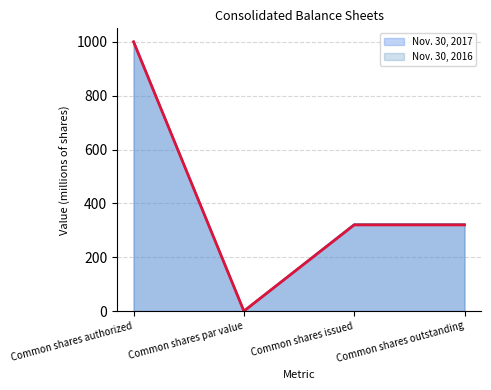

What is the difference between the Nov. 30, 2016 values at Common shares outstanding and Common shares authorized?

680.0